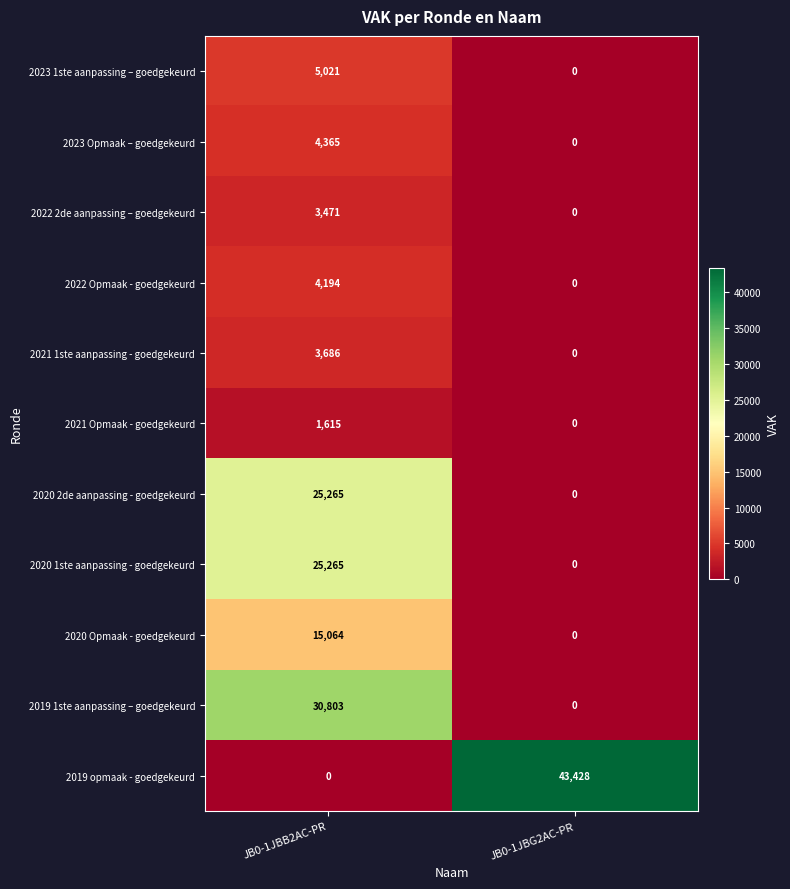

True or false: 2020 Opmaak - goedgekeurd has a value of -6491 at JB0-1JBG2AC-PR.

False